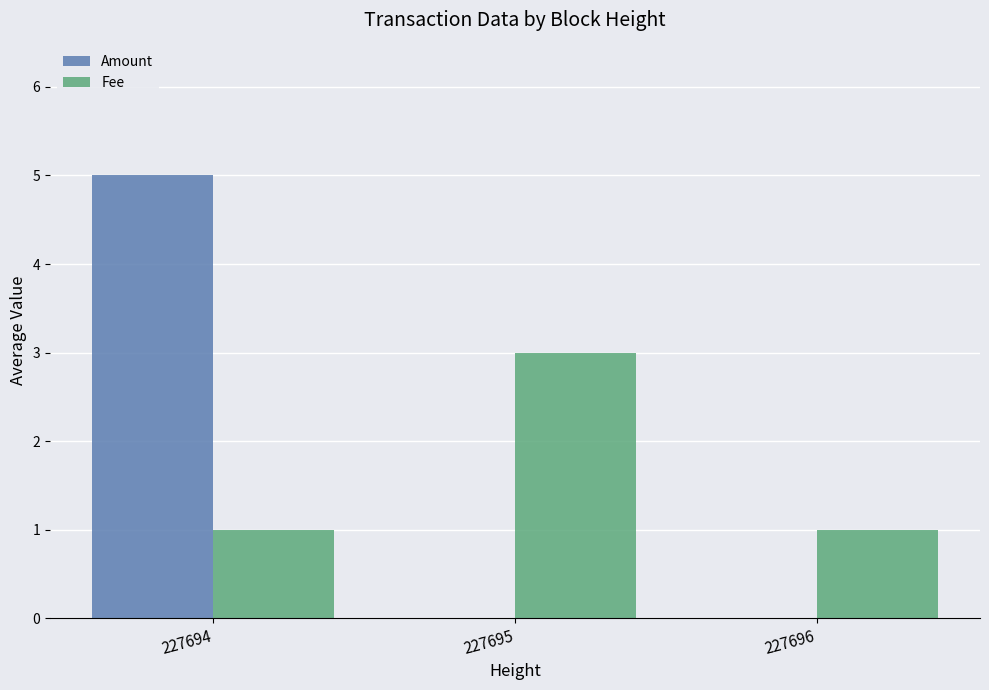

What is the sum of all Amount values?

5